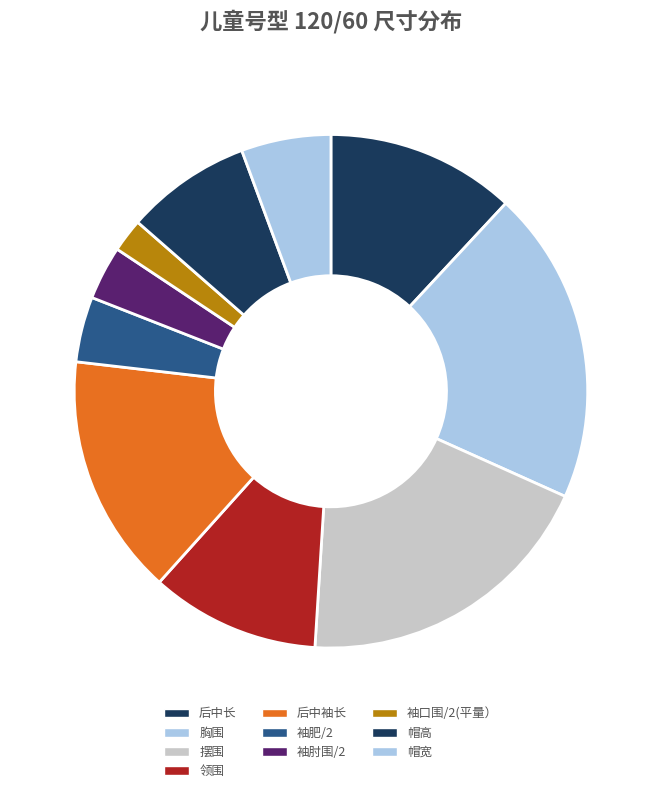

What is the largest slice in the pie chart?

胸围